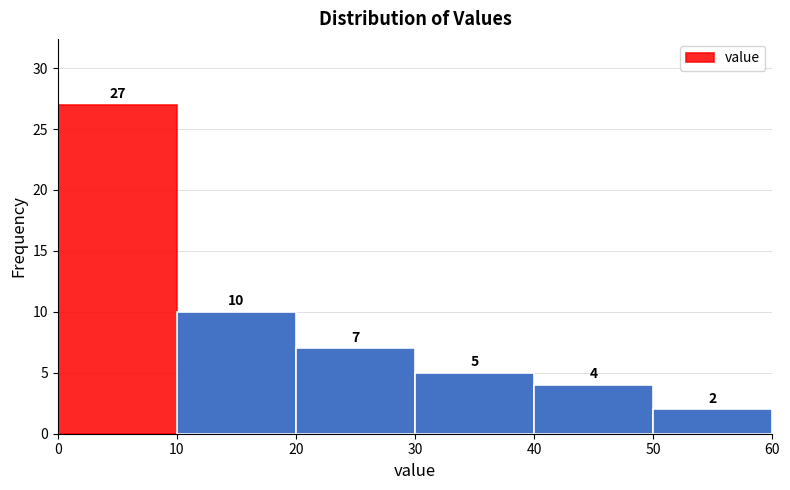

What is the height of the bar covering 20 to 30 on the x-axis?

7